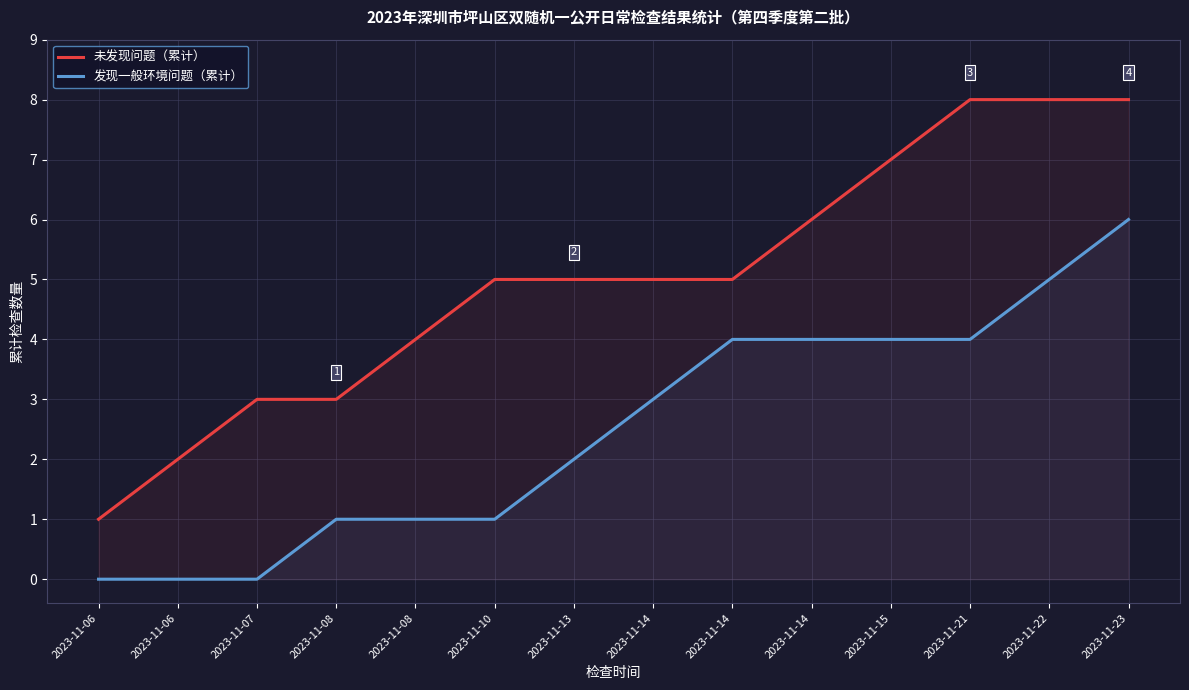

Reading left to right, transcribe all the data shown in this chart.

未发现问题（累计）: 1	2	3	3	4	5	5	5	5	6	7	8	8	8
发现一般环境问题（累计）: 0	0	0	1	1	1	2	3	4	4	4	4	5	6